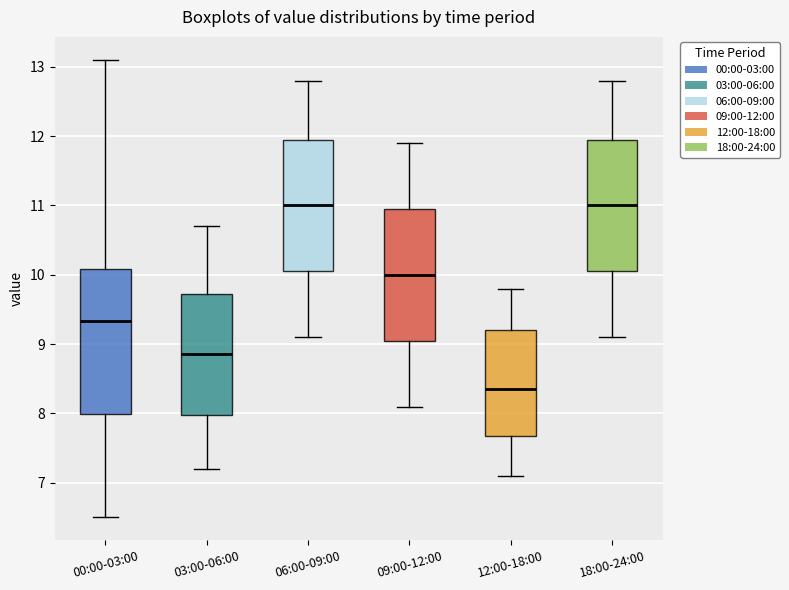

Reading left to right, transcribe this box plot: for each box, give where its median line is, the range the box spans, and where its two whiskers end, as read against the y-axis. The values are not printed on the chart, so give them approximately, as read against the axis.

00:00-03:00: median 9.3, box 8.0 to 10.1, whiskers 6.5 to 13.1
03:00-06:00: median 8.9, box 8.0 to 9.7, whiskers 7.2 to 10.7
06:00-09:00: median 11.0, box 10.1 to 12.0, whiskers 9.1 to 12.8
09:00-12:00: median 10.0, box 9.1 to 11.0, whiskers 8.1 to 11.9
12:00-18:00: median 8.4, box 7.7 to 9.2, whiskers 7.1 to 9.8
18:00-24:00: median 11.0, box 10.1 to 12.0, whiskers 9.1 to 12.8